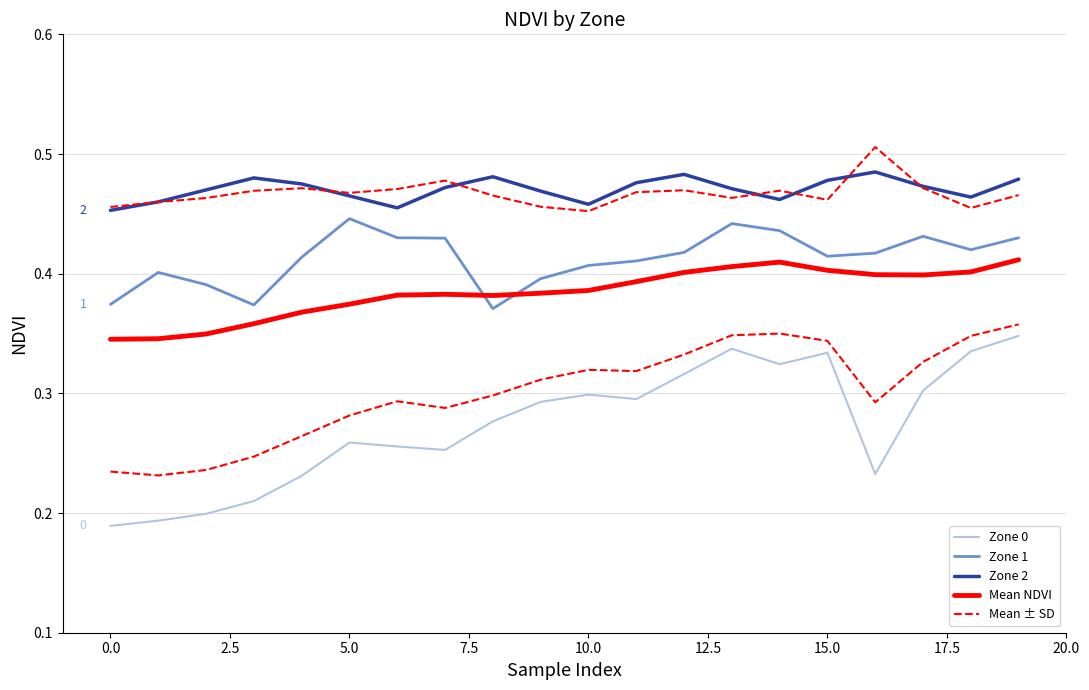

Count the Mean NDVI values in the range 0 to 1.

20